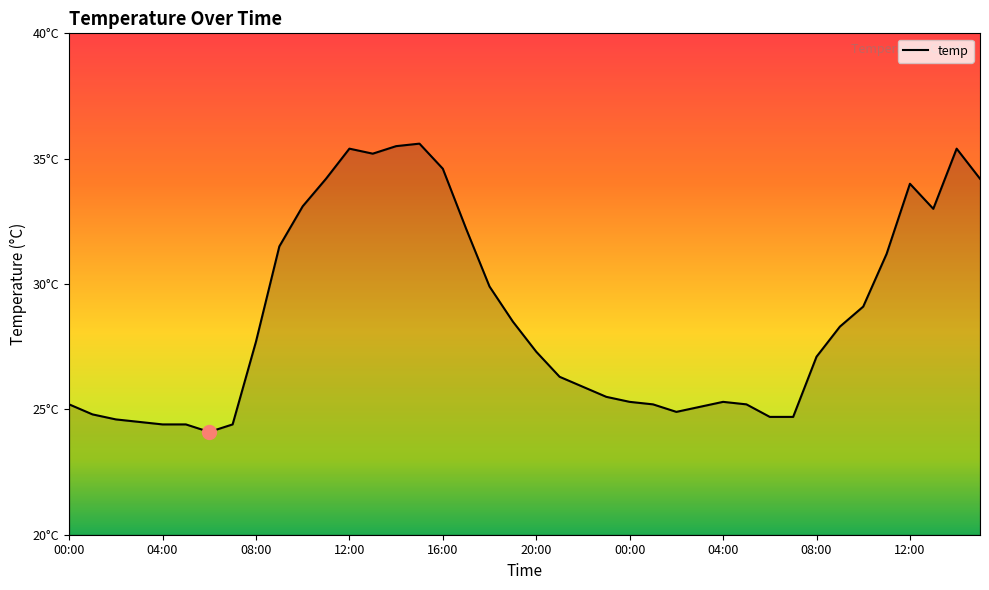

Does the chart have visible grid lines?

No